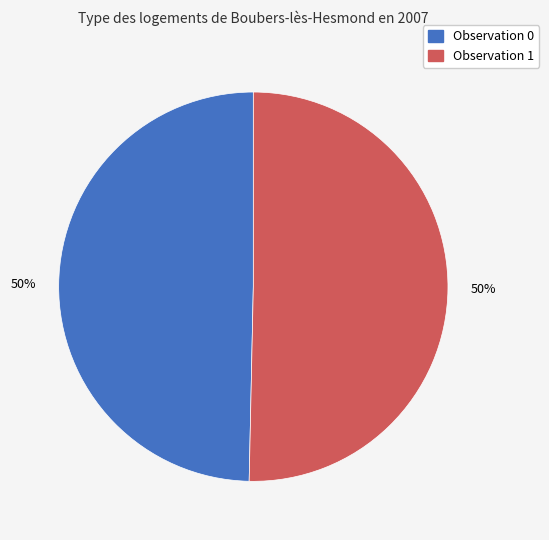

How many slices are in this pie chart?

2